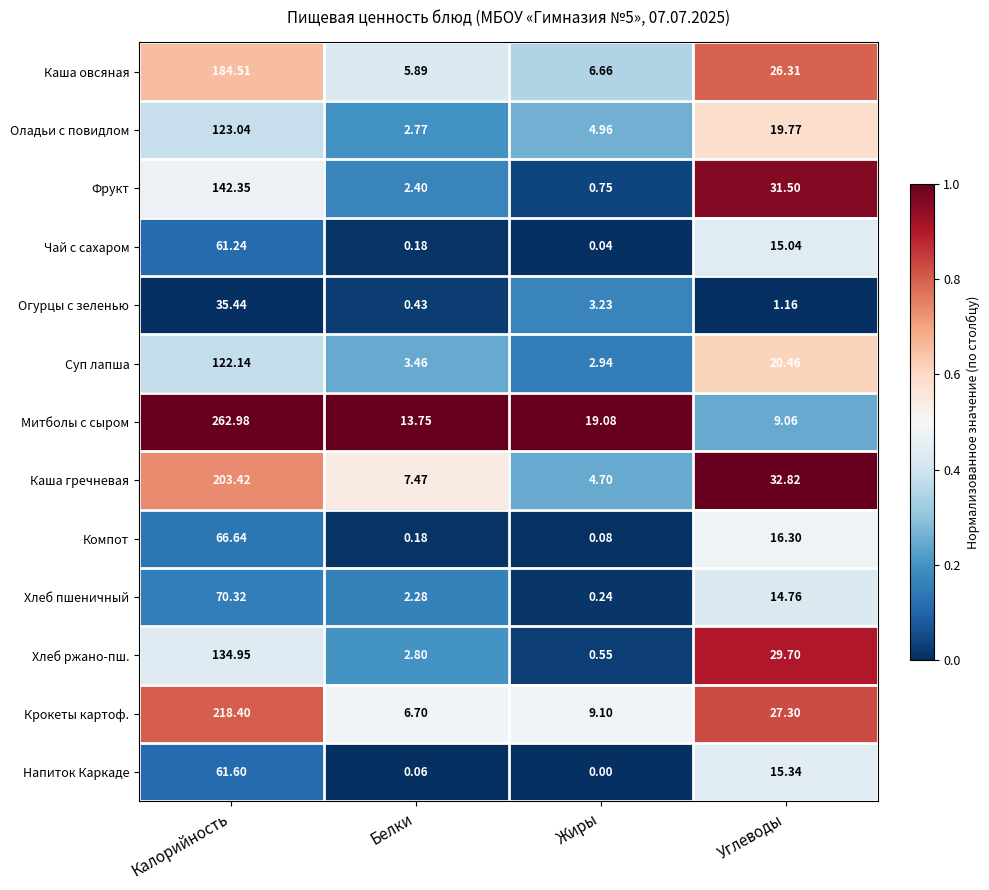

At how many categories does at least one series exceed 0?

4